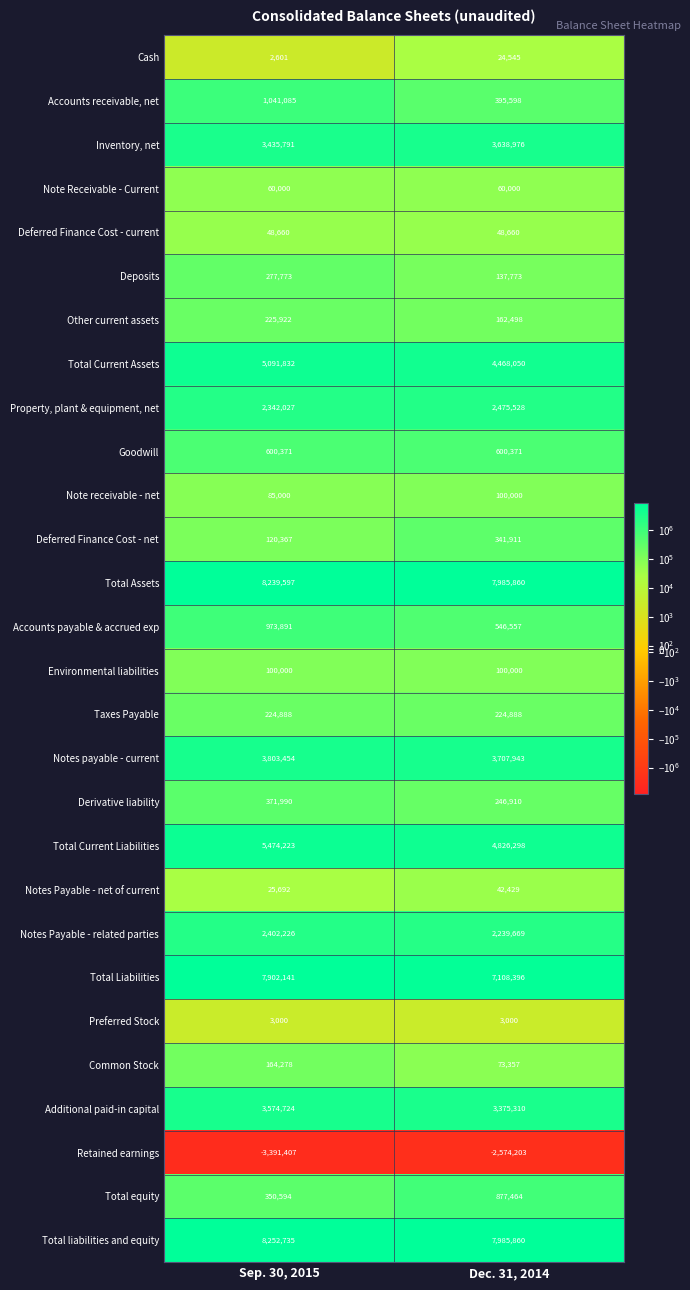

What is the minimum value shown in the chart?

-3391407